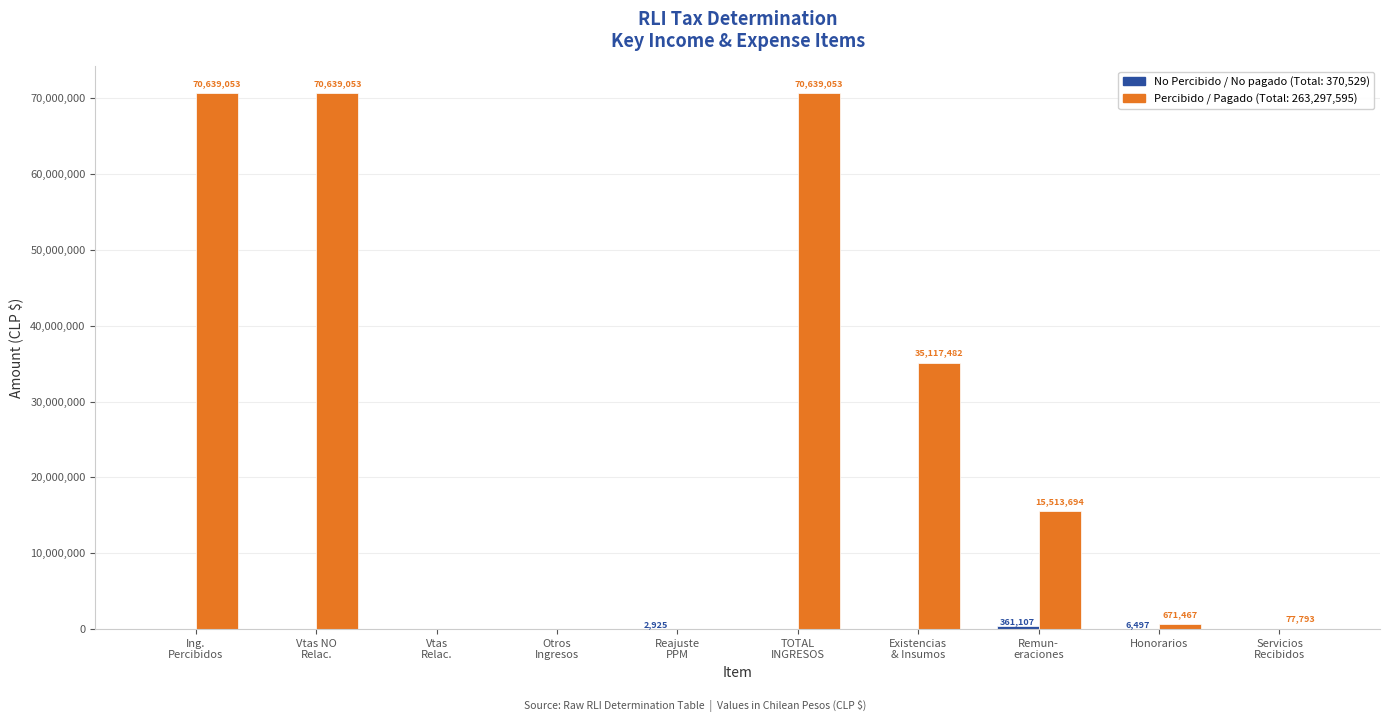

What is the greatest value displayed?

70639053